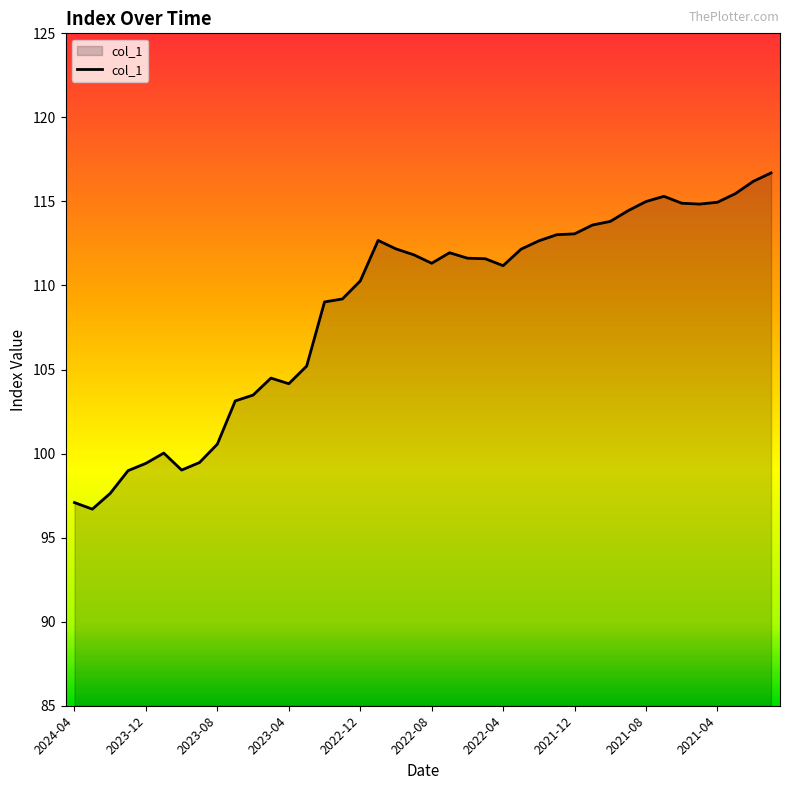

What is the difference between the maximum and minimum values?

20.0